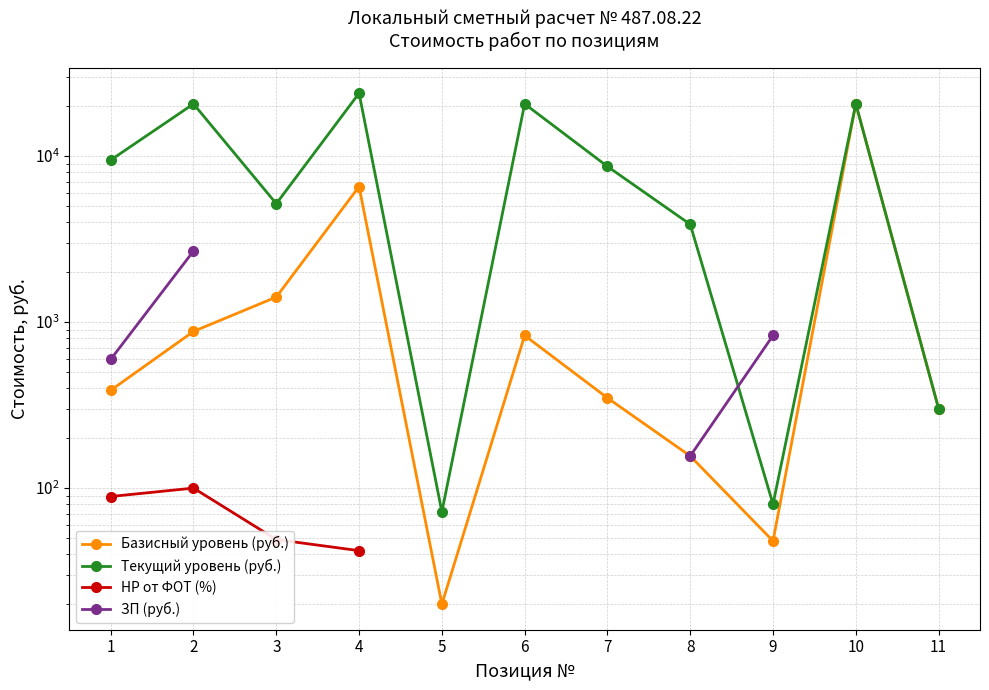

At which label is Базисный уровень (руб.) closest to 10301?

4